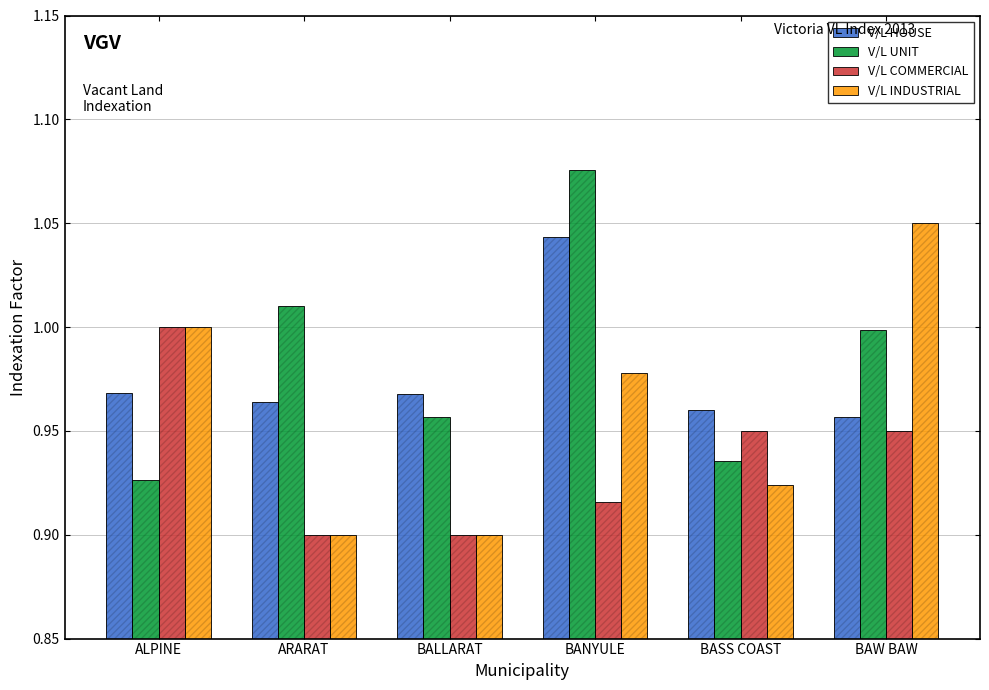

How many V/L HOUSE values are between 0 and 1?

5